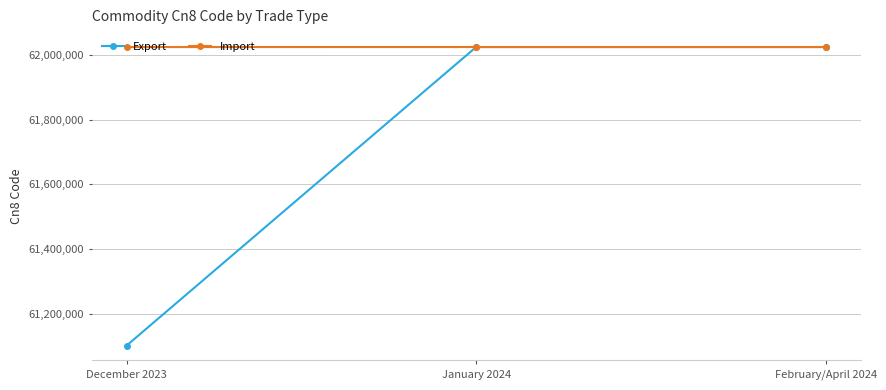

How many Import values are between 62024010 and 62024090?

3